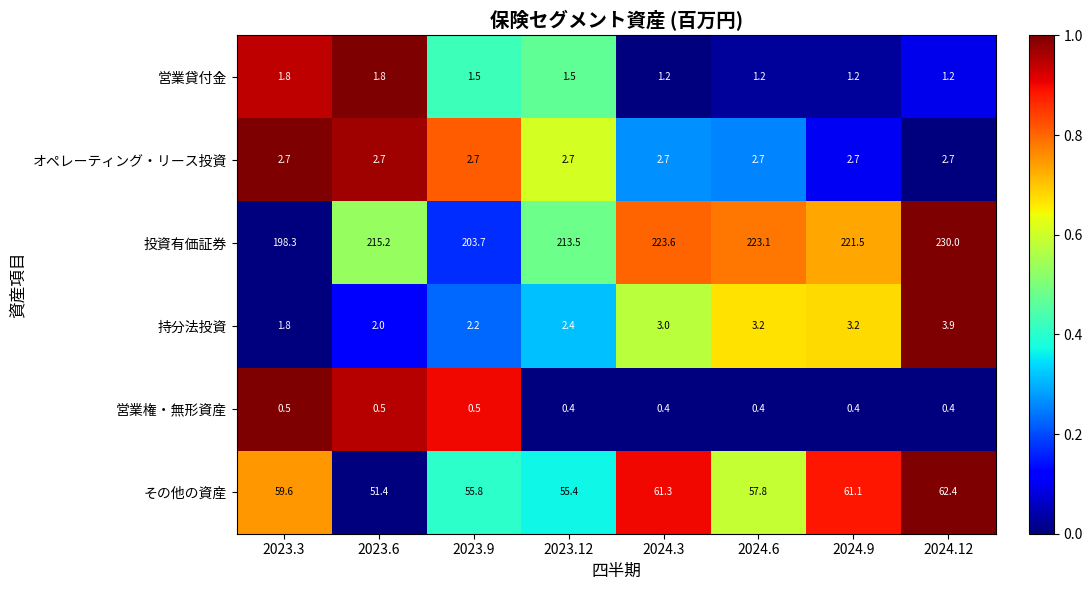

What is the average value of the 営業貸付金 series?

1.4